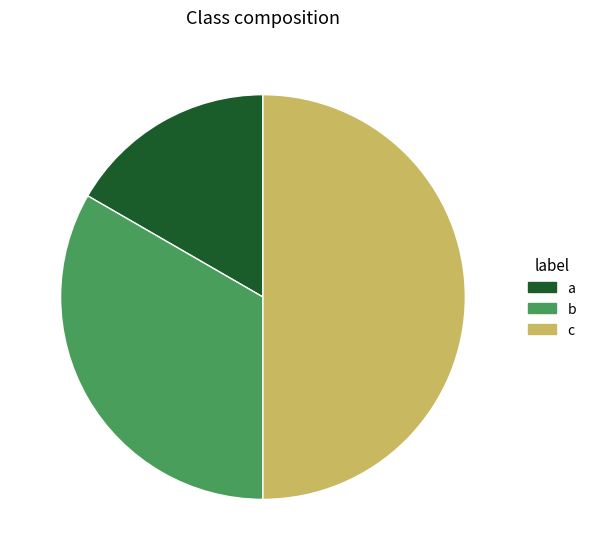

Is b the majority of the pie?

No